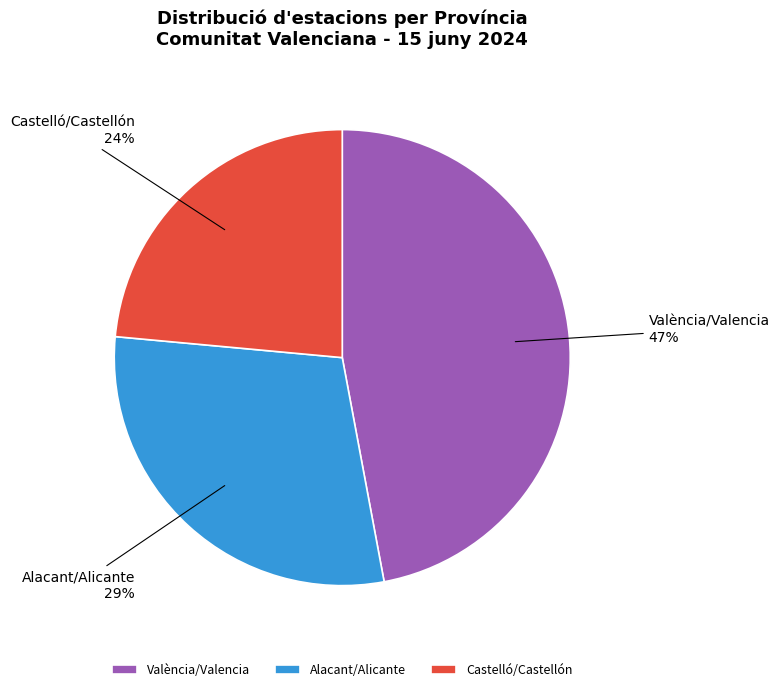

Is it true that Castelló/Castellón is 24% of the pie?

True